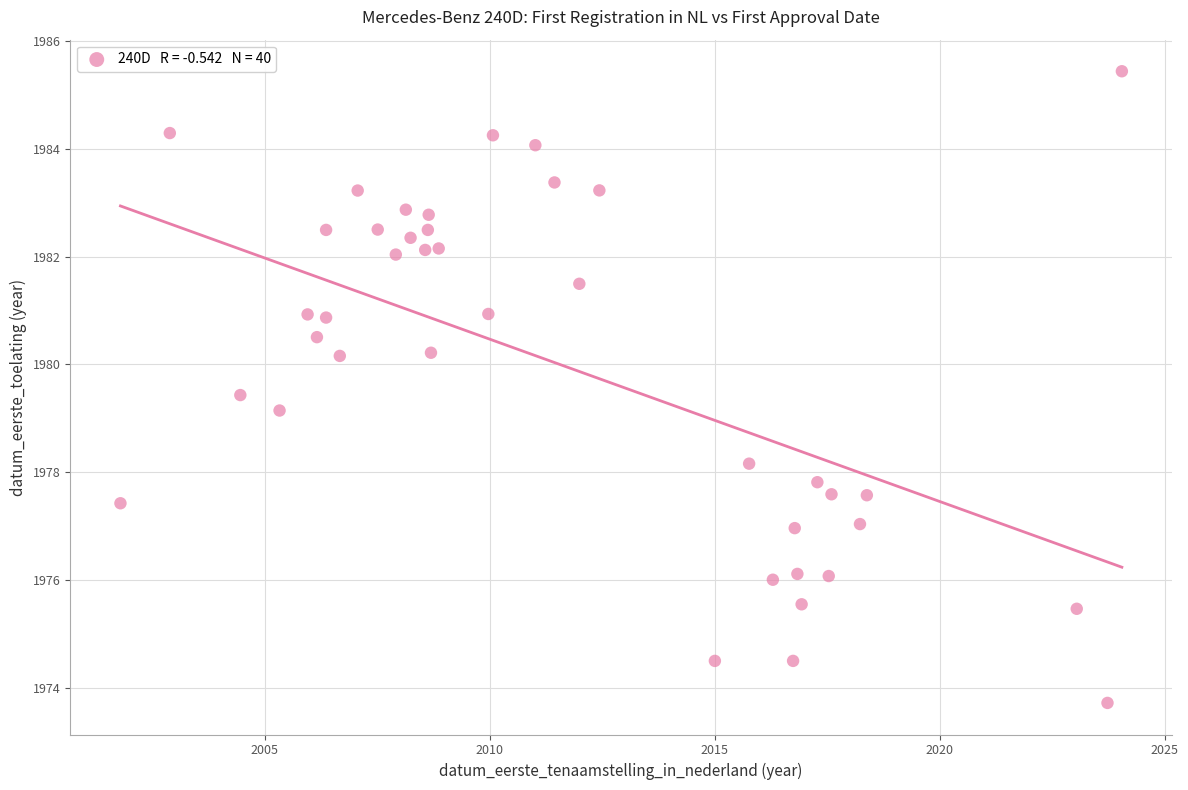

What Y value in the scatter plot is closest to 1979?

1979.1